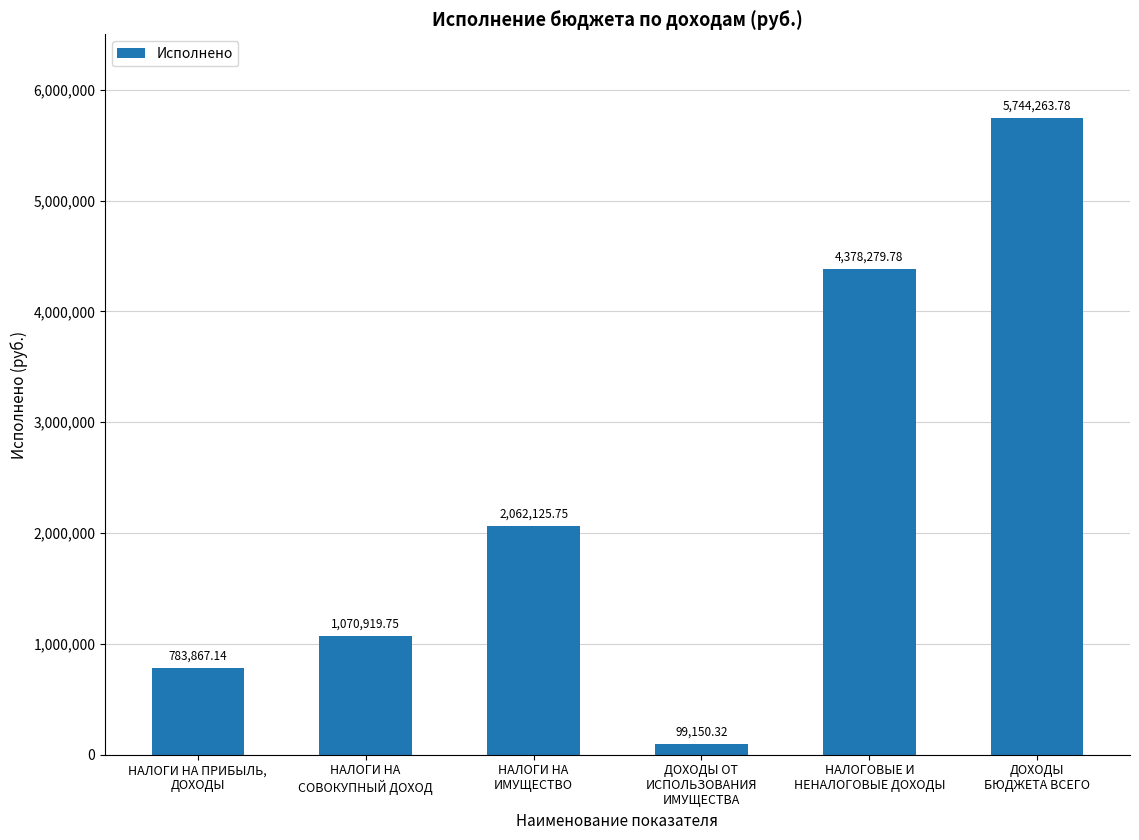

Where does the data first go above 2062125?

НАЛОГИ НА
ИМУЩЕСТВО